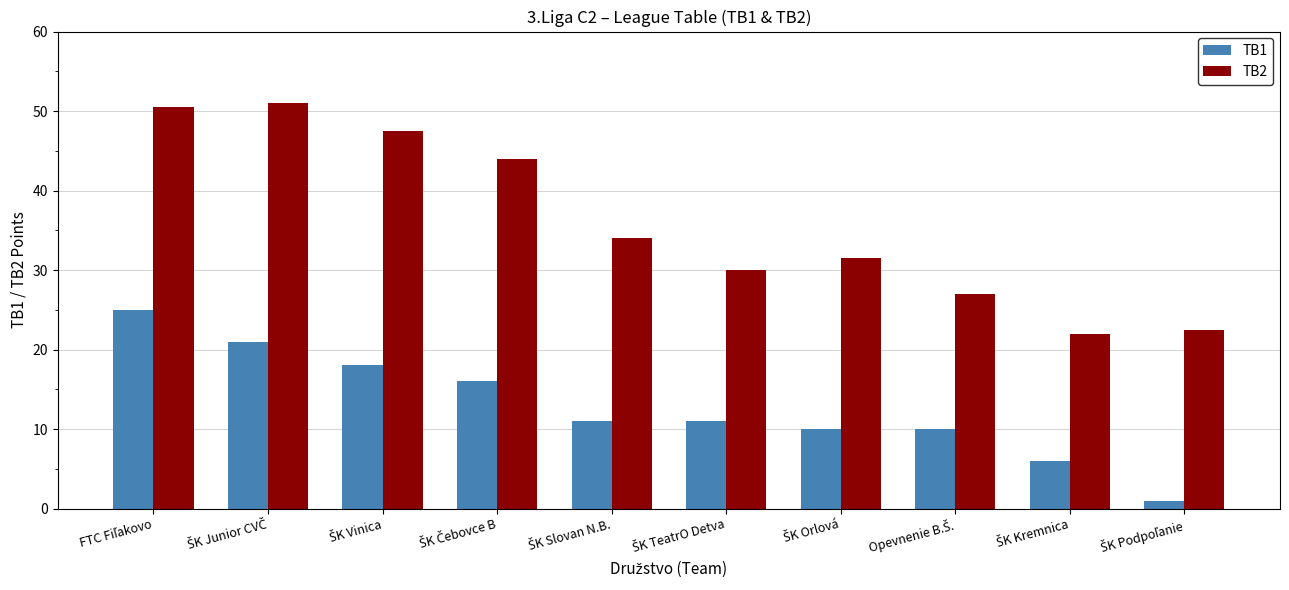

What is the average value of the TB2 series?

36.0